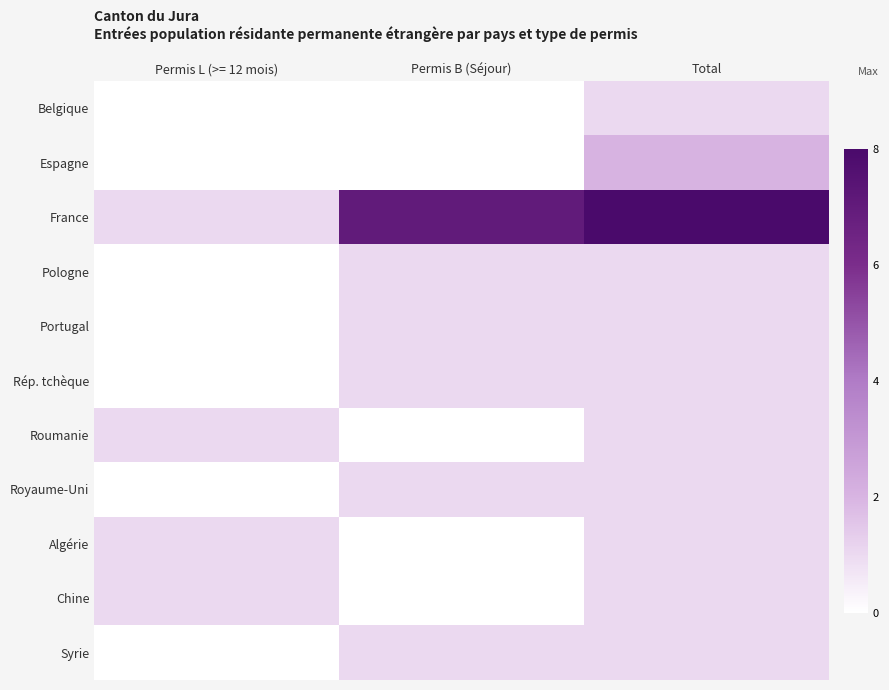

Rank the series at Total from lowest to highest value.

Belgique, Pologne, Portugal, Rép. tchèque, Roumanie, Royaume-Uni, Algérie, Chine, Syrie, Espagne, France